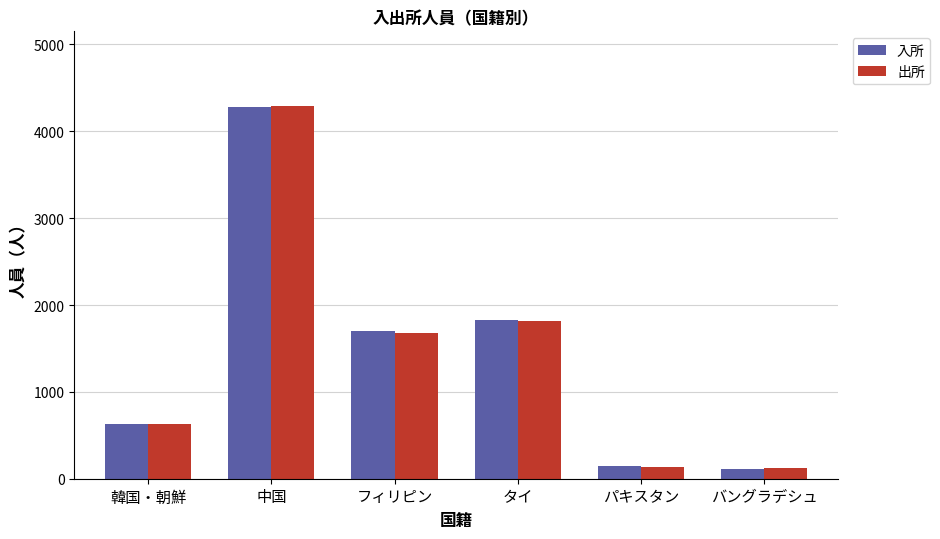

What is the minimum value shown in the chart?

114